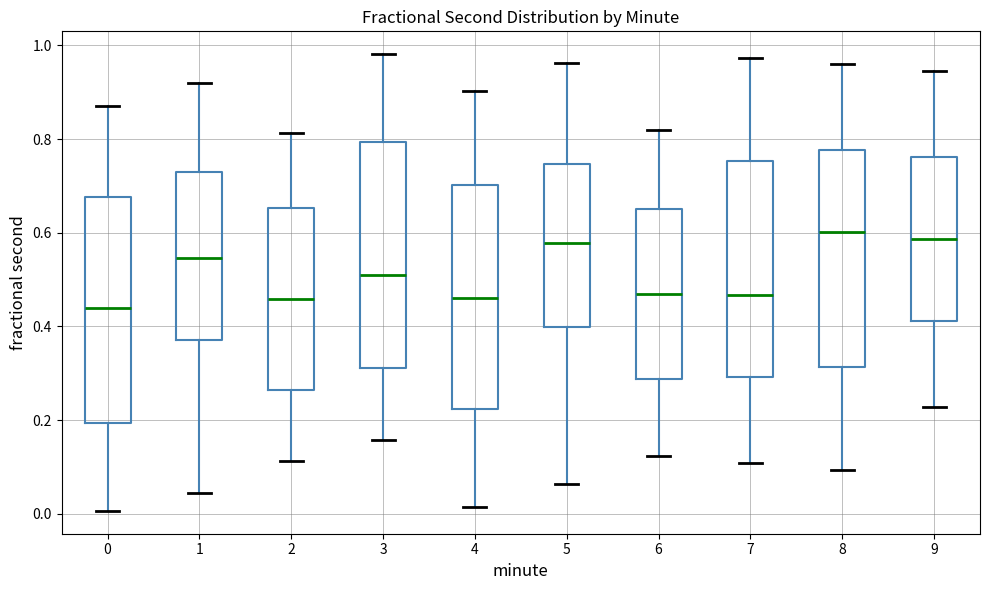

Reading left to right, read every box against the y-axis: the position of its median line, the range the box covers, and the ends of its whiskers. The values are not printed on the chart, so give them approximately, as read against the axis.

0: median 0.44, box 0.20 to 0.68, whiskers 0.00 to 0.86
1: median 0.54, box 0.38 to 0.72, whiskers 0.04 to 0.92
2: median 0.46, box 0.26 to 0.66, whiskers 0.12 to 0.82
3: median 0.50, box 0.32 to 0.80, whiskers 0.16 to 0.98
4: median 0.46, box 0.22 to 0.70, whiskers 0.02 to 0.90
5: median 0.58, box 0.40 to 0.74, whiskers 0.06 to 0.96
6: median 0.46, box 0.28 to 0.66, whiskers 0.12 to 0.82
7: median 0.46, box 0.30 to 0.76, whiskers 0.10 to 0.98
8: median 0.60, box 0.32 to 0.78, whiskers 0.10 to 0.96
9: median 0.58, box 0.42 to 0.76, whiskers 0.22 to 0.94